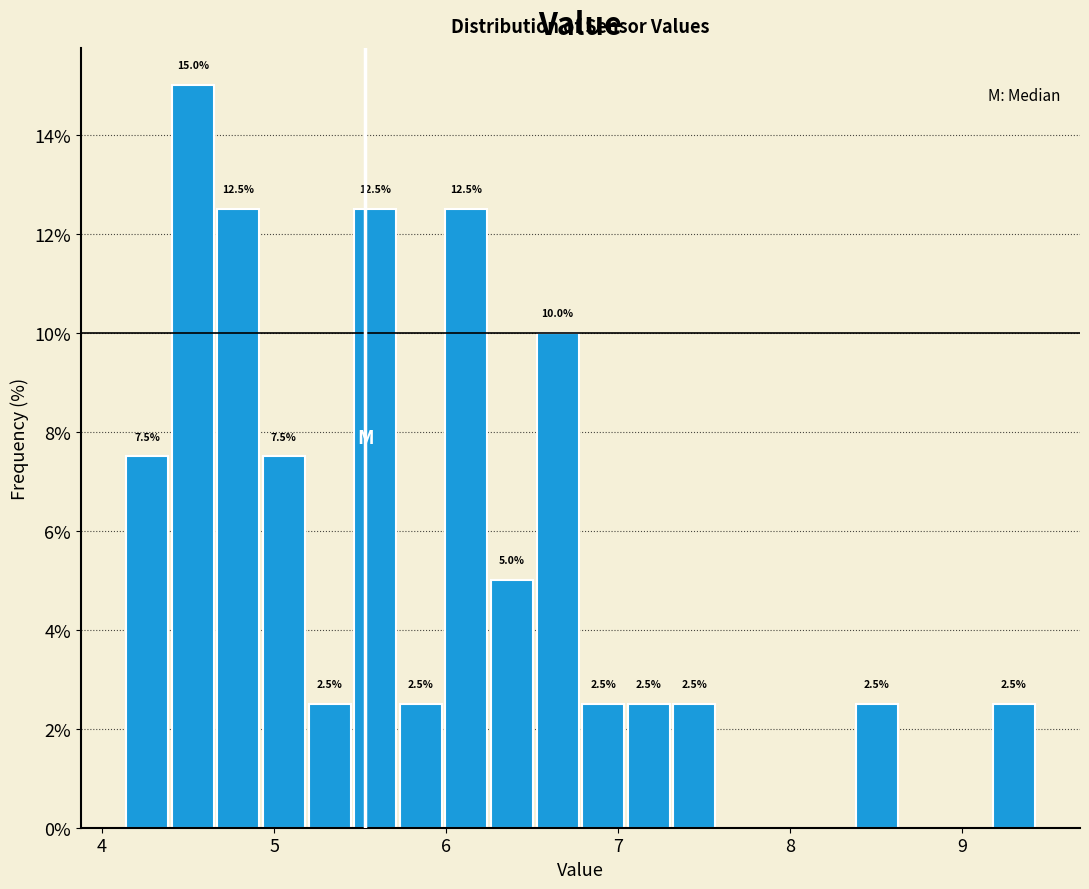

Around what value on the x-axis is the tallest bar? Give the approximate position of its centre, as read against the axis.

4.5